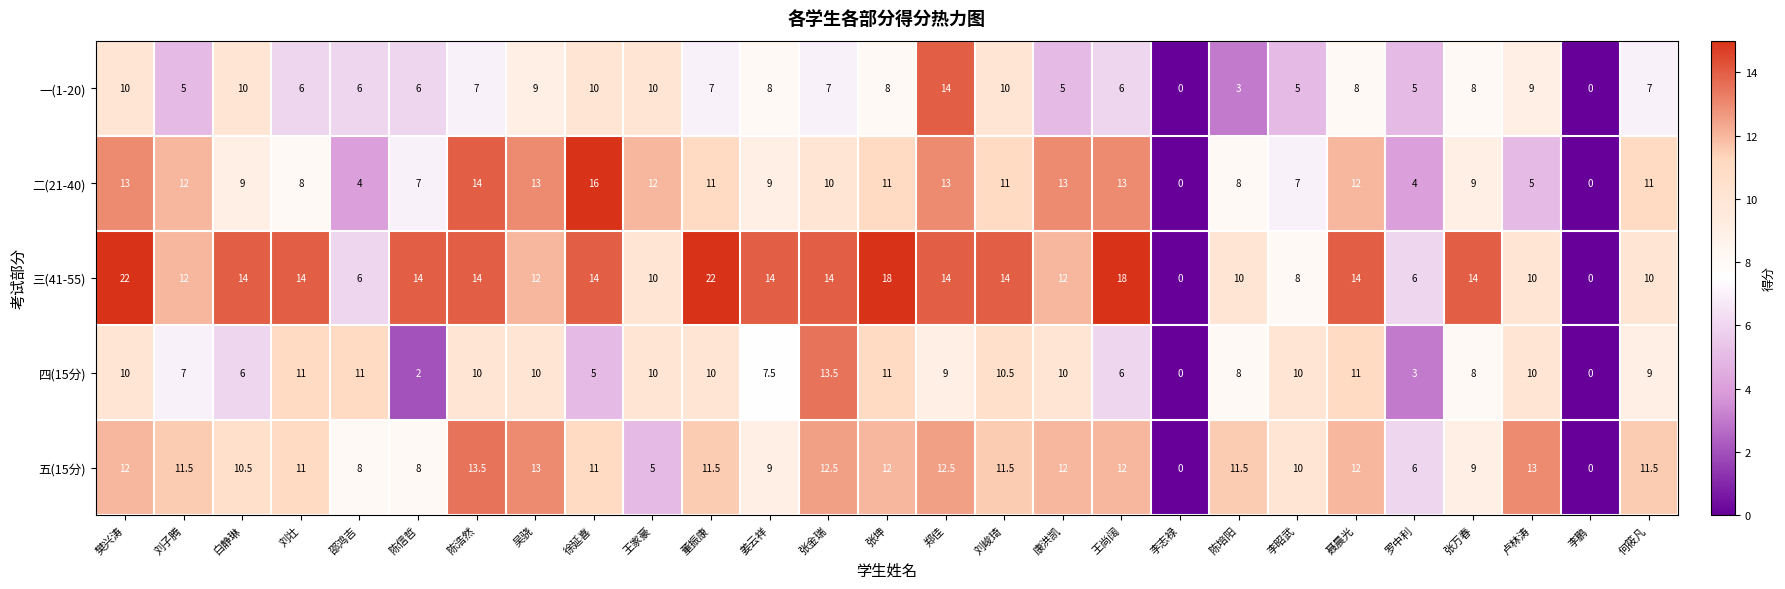

The 四(15分) series shows 11.0 at 张坤. True or false?

True